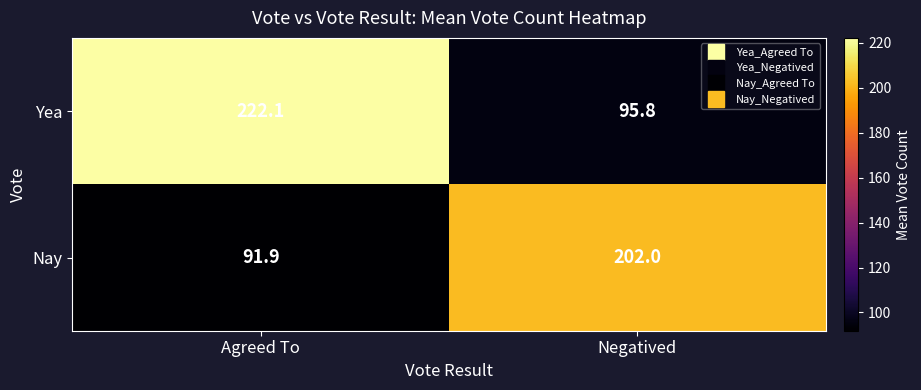

Between Agreed To and Negatived, which series saw the biggest shift?

Yea